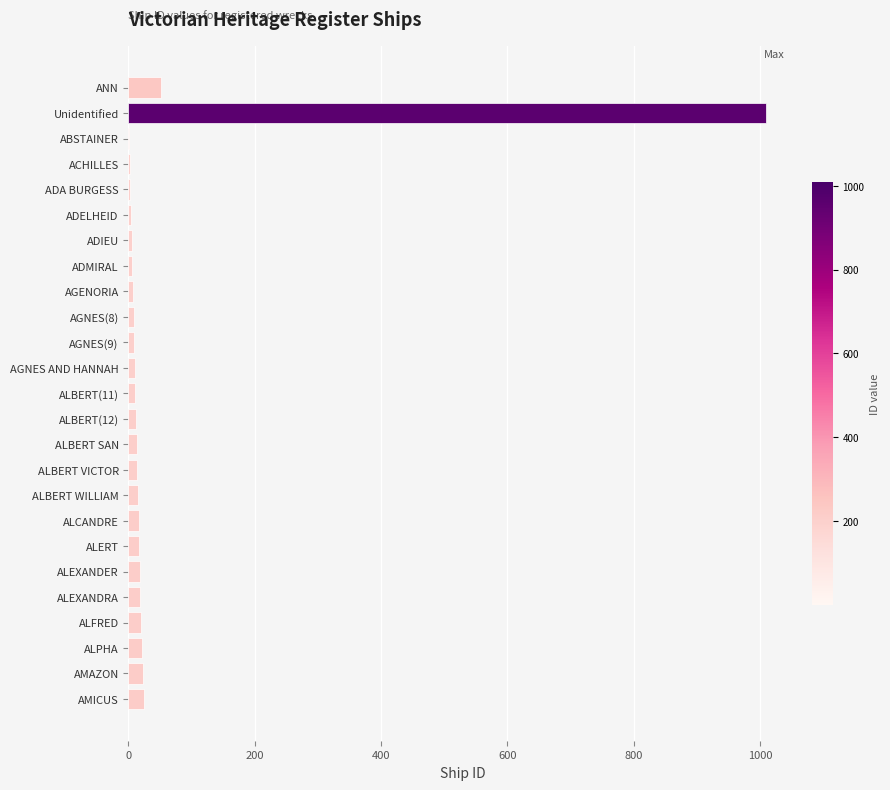

What is the change in value from Unidentified to AMAZON?

-986